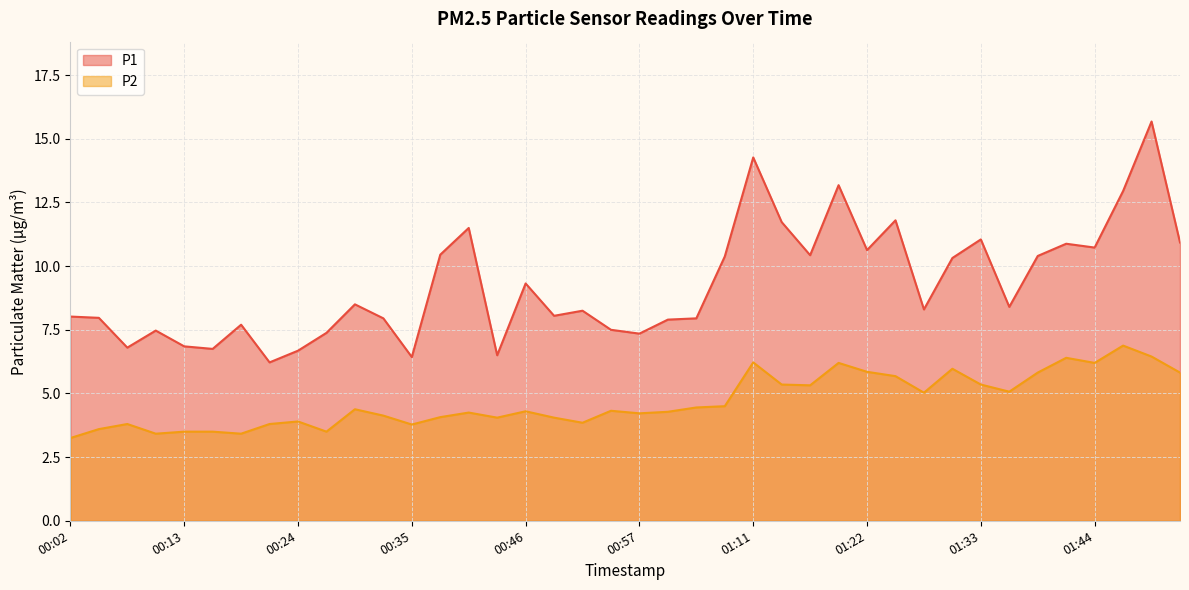

Is it true that P2 equals 4.3 at 00:59?

True